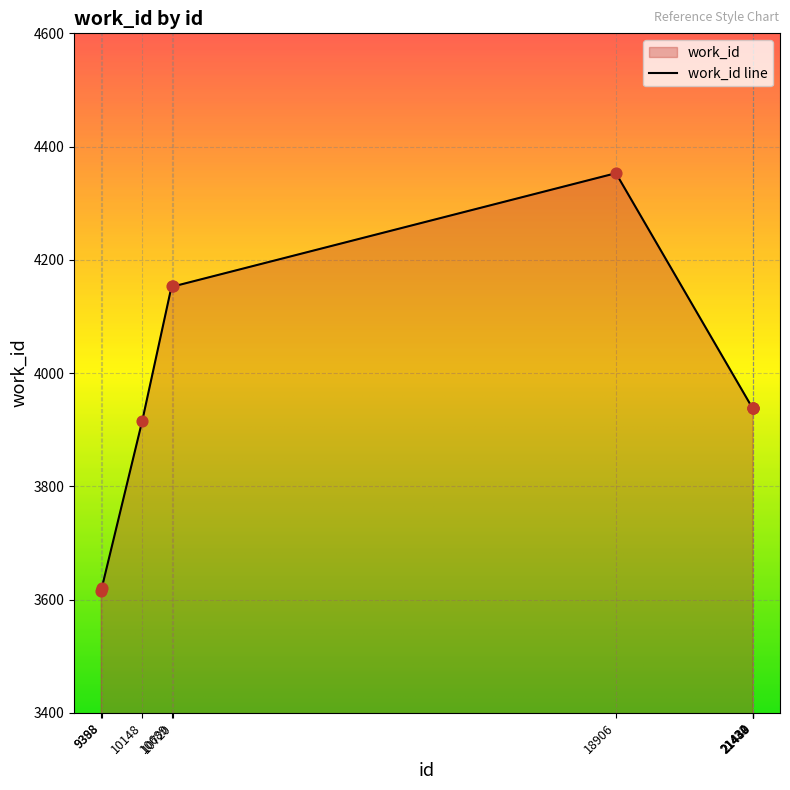

What is the ratio of the value at 10689 to the value at 21434?

1.1